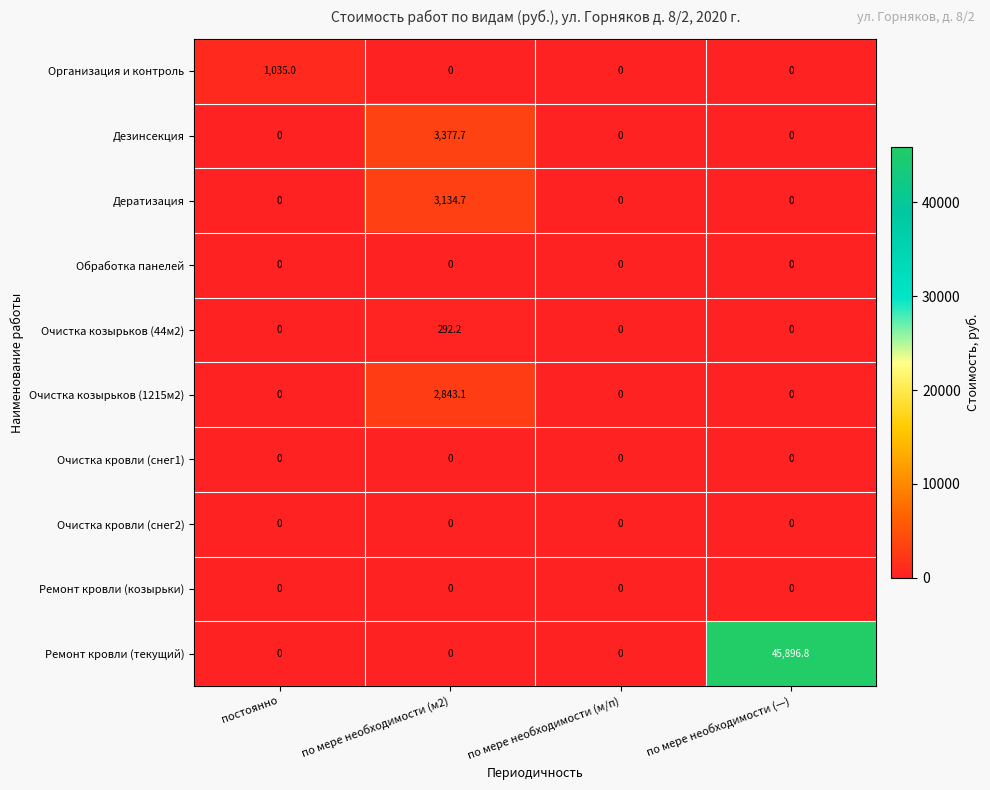

What is the difference between the maximum and minimum values in the Ремонт кровли (текущий) series?

45896.8